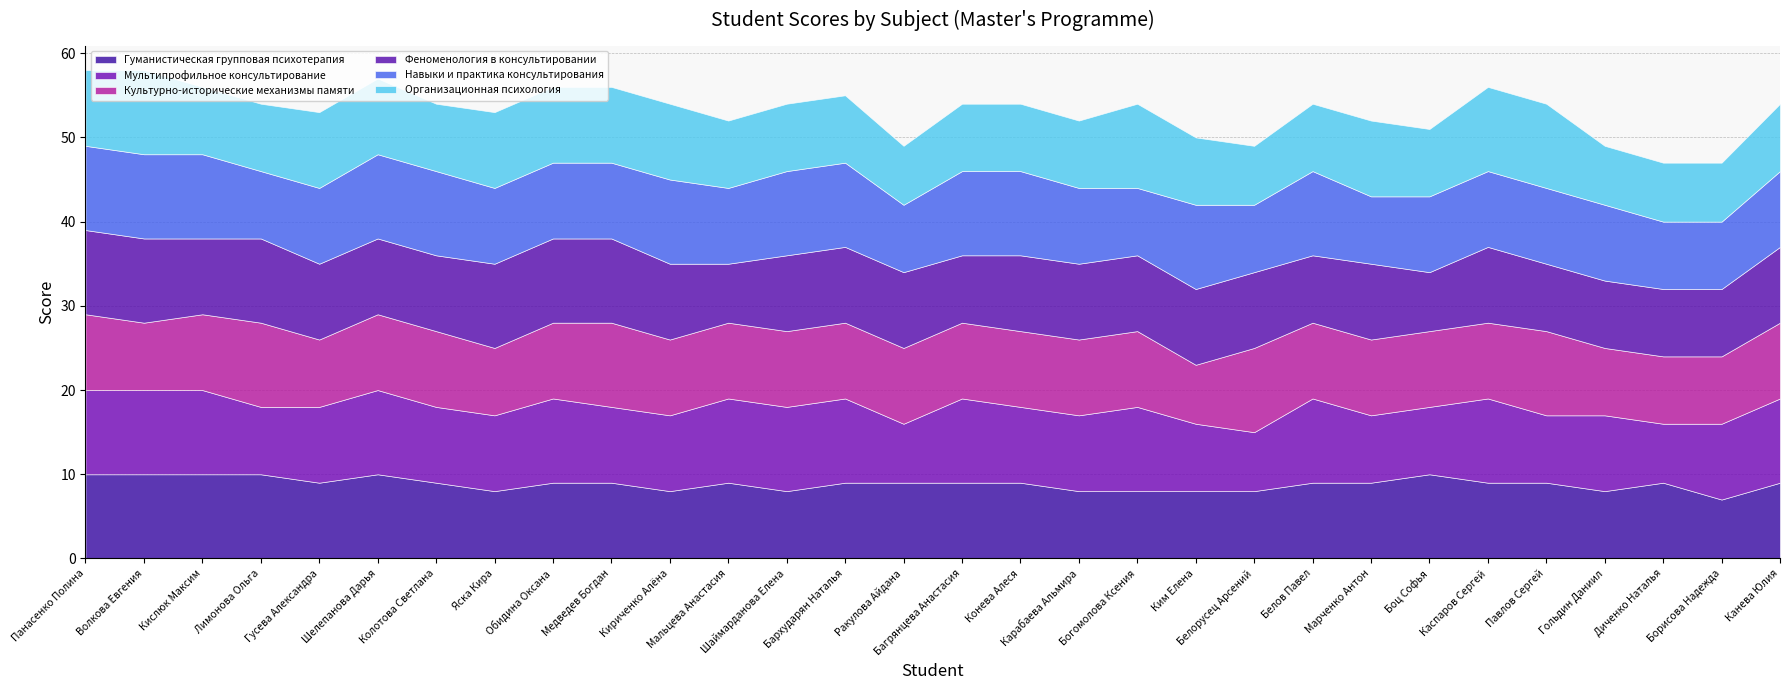

What is the value of the Мультипрофильное консультирование point at the 21st from the left?

7